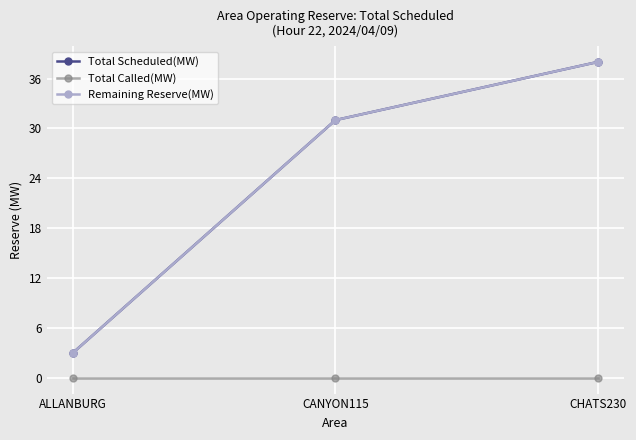

List the series in order of their peak value, lowest first.

Total Called(MW), Total Scheduled(MW), Remaining Reserve(MW)